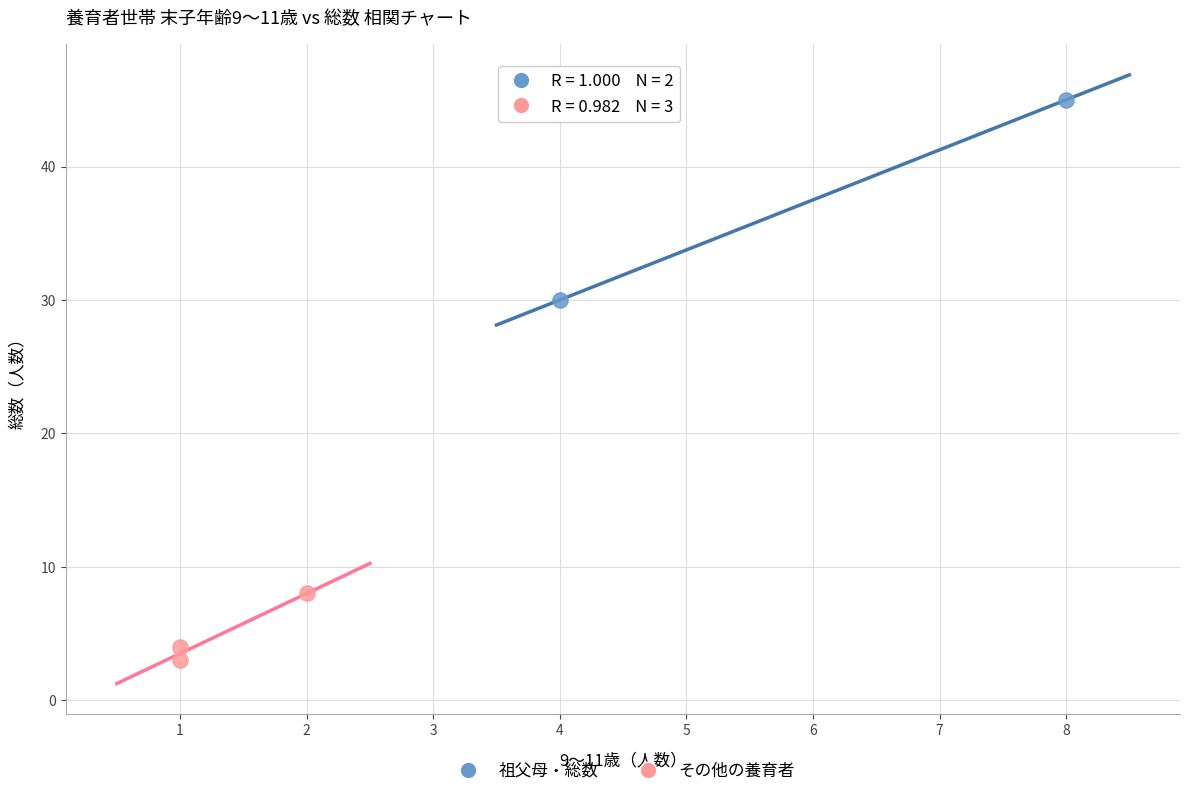

Which series reaches the minimum Y coordinate?

その他の養育者